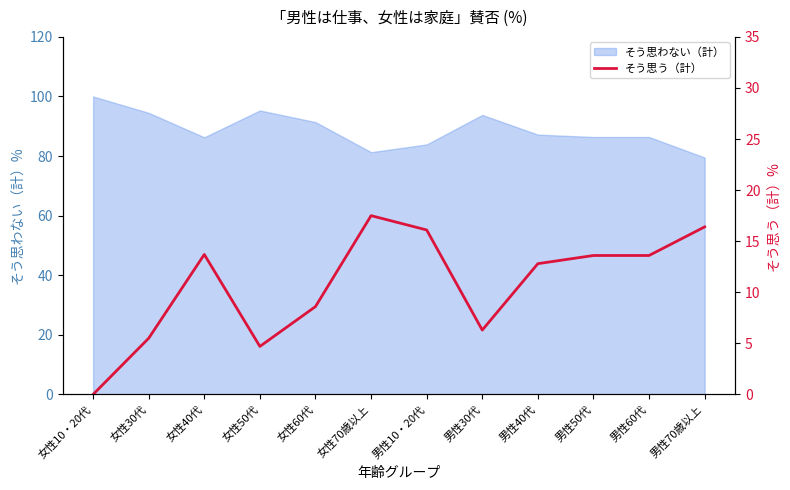

At which category does the chart reach its minimum across all series?

女性10・20代